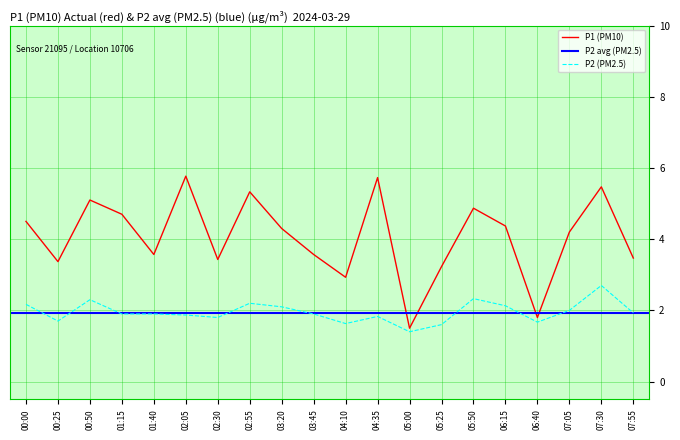

True or false: P1 (PM10) and P2 (PM2.5) intersect in this chart.

False